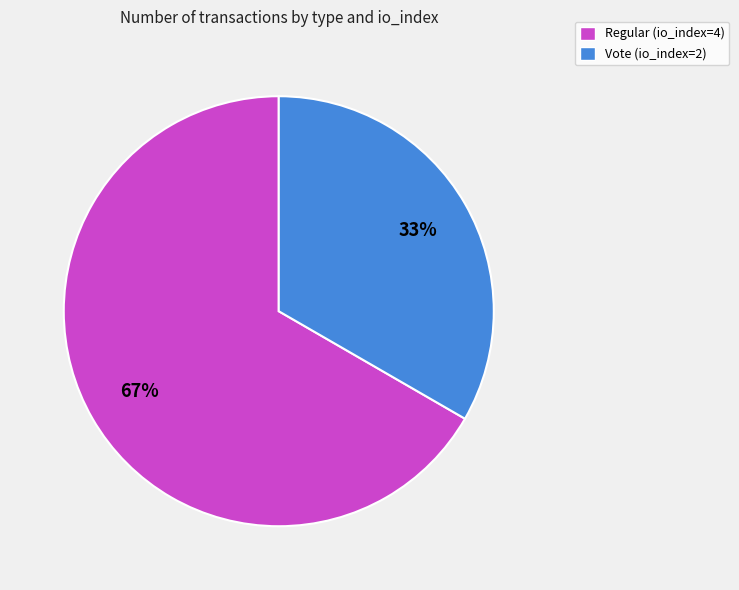

How many segments does this pie chart have?

2